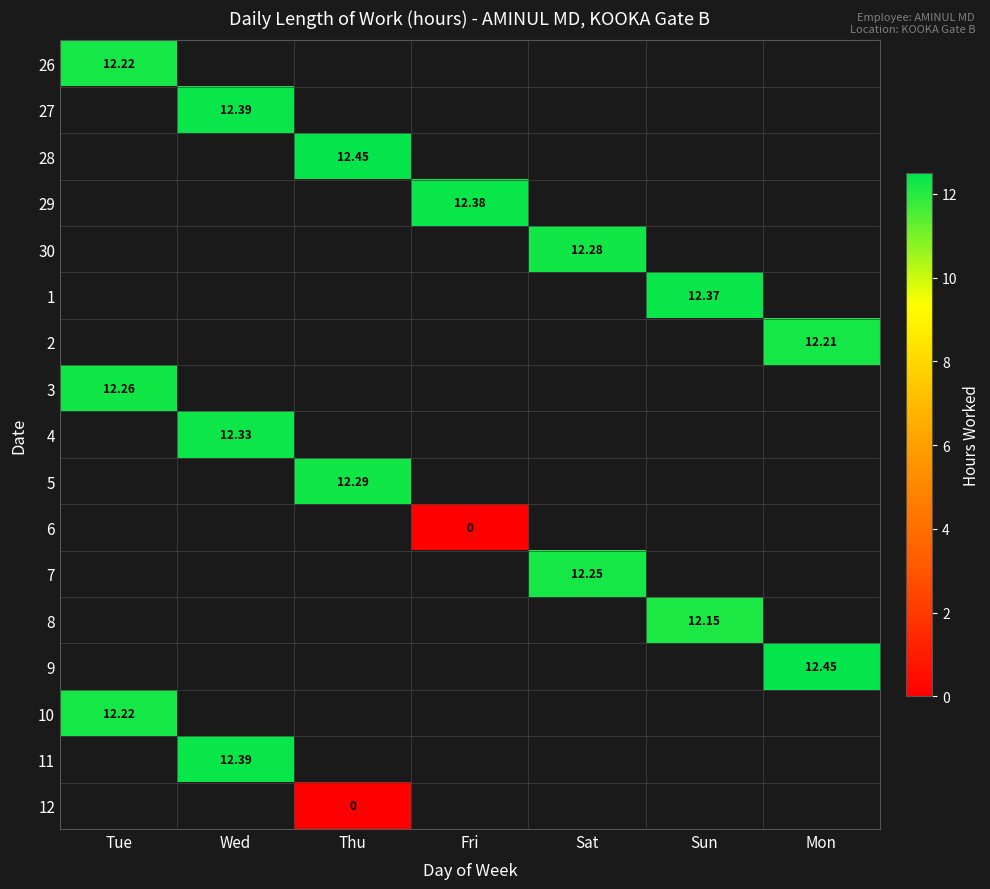

Which category has the lowest value in the 8 series?

Tue